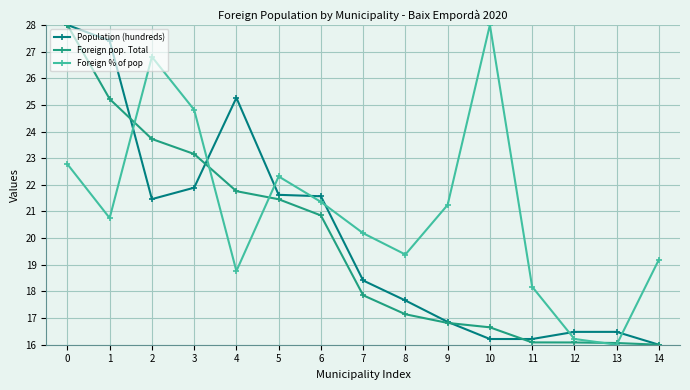

Between 4 and 14, which series saw the biggest shift?

Population (hundreds)